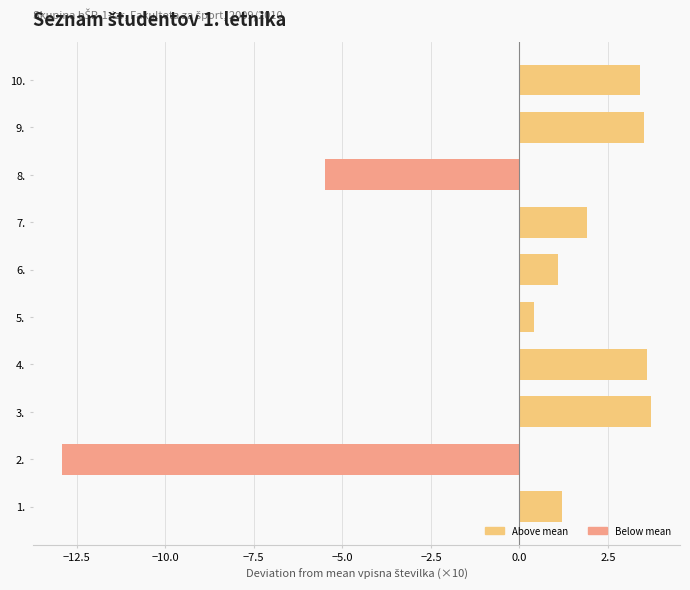

At which label is the value closest to -4?

8.